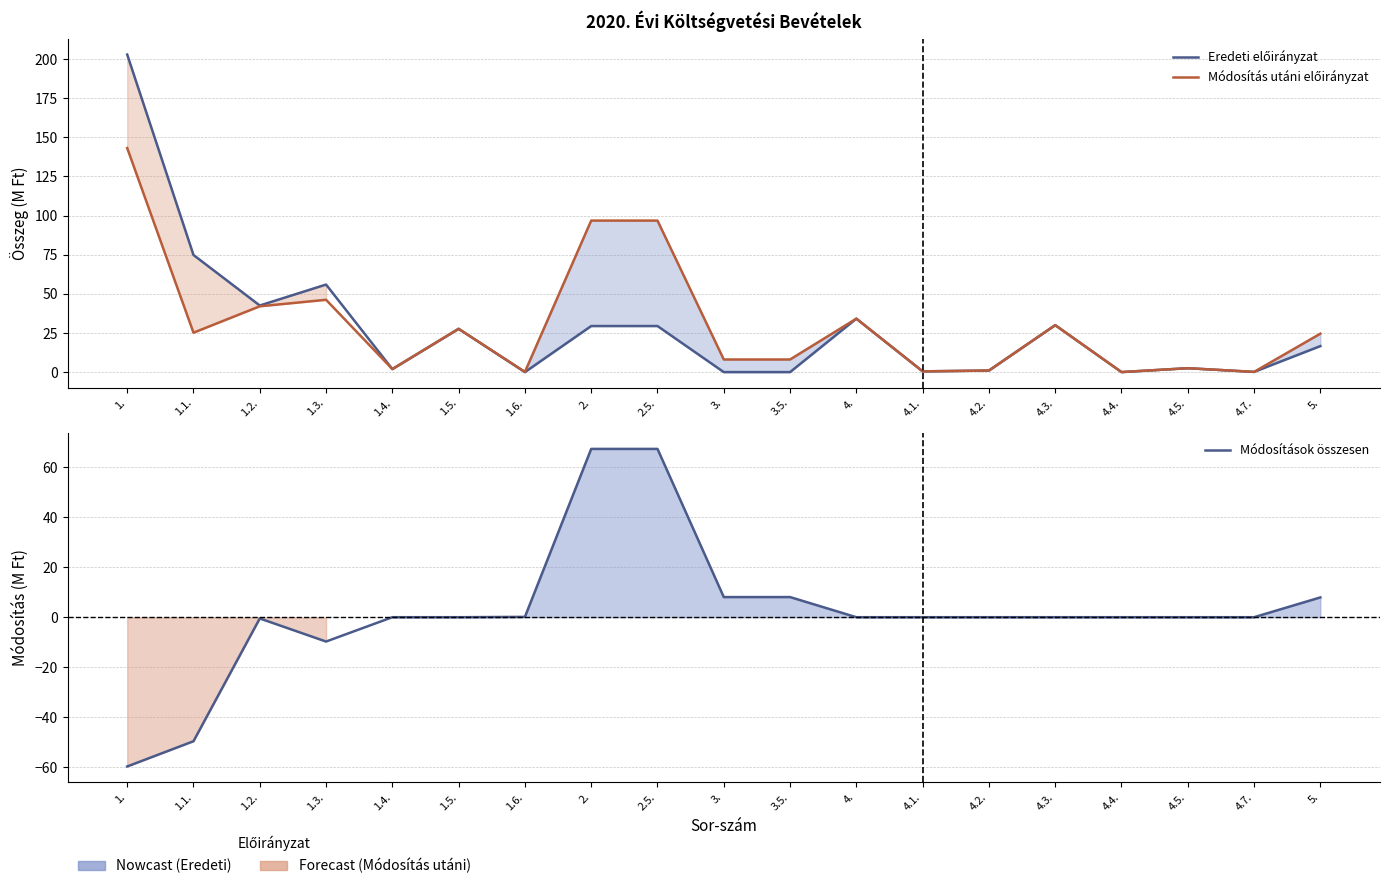

Does the chart have visible grid lines?

Yes